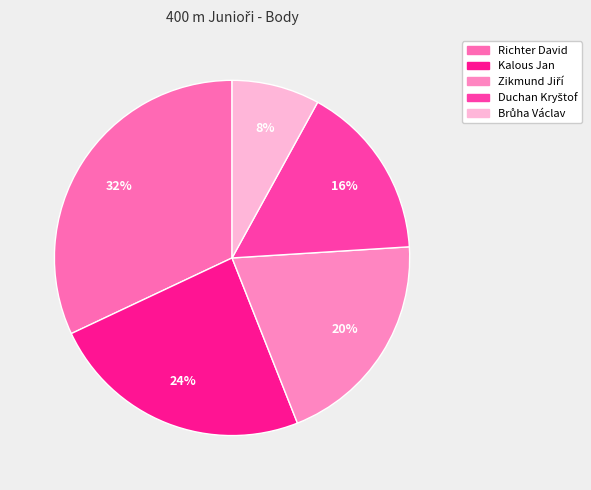

Which slice is the smallest?

Brůha Václav